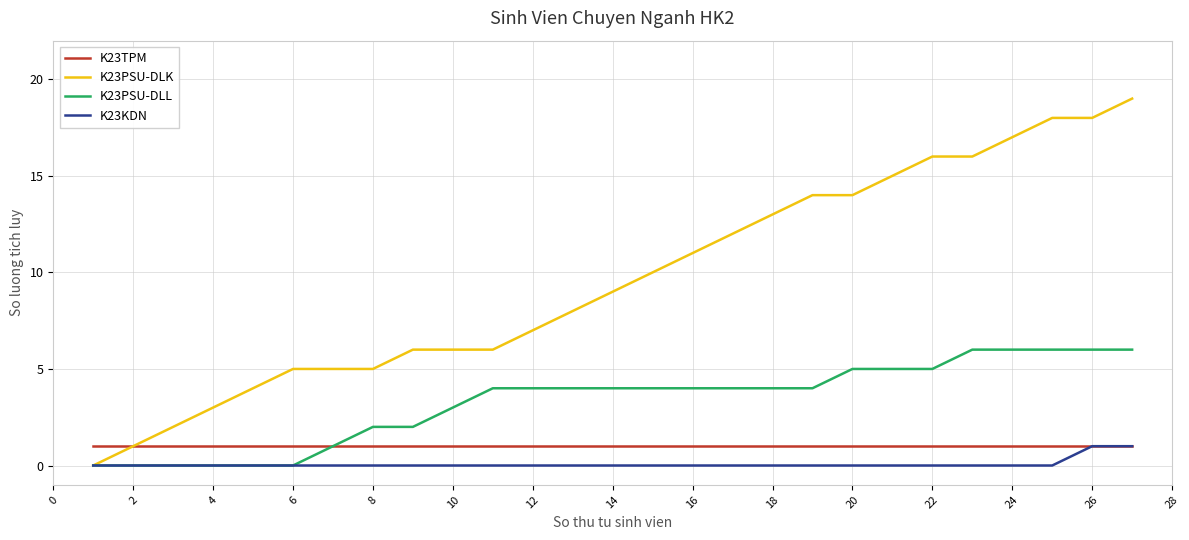

The value of K23PSU-DLL at 4 is -2. True or false?

False